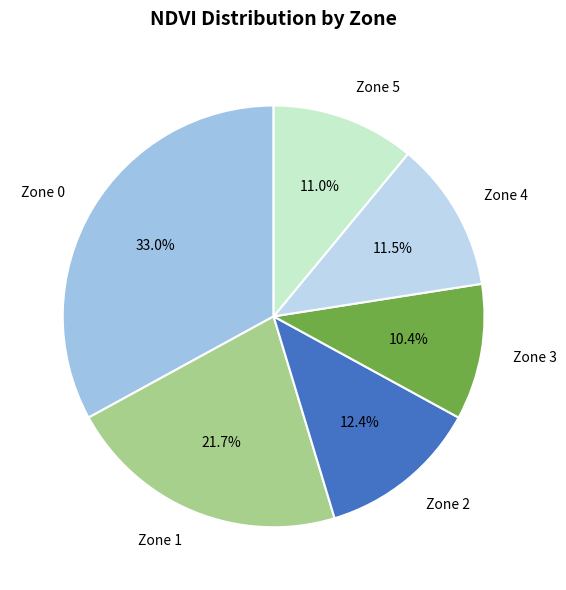

How many slices are in this pie chart?

6